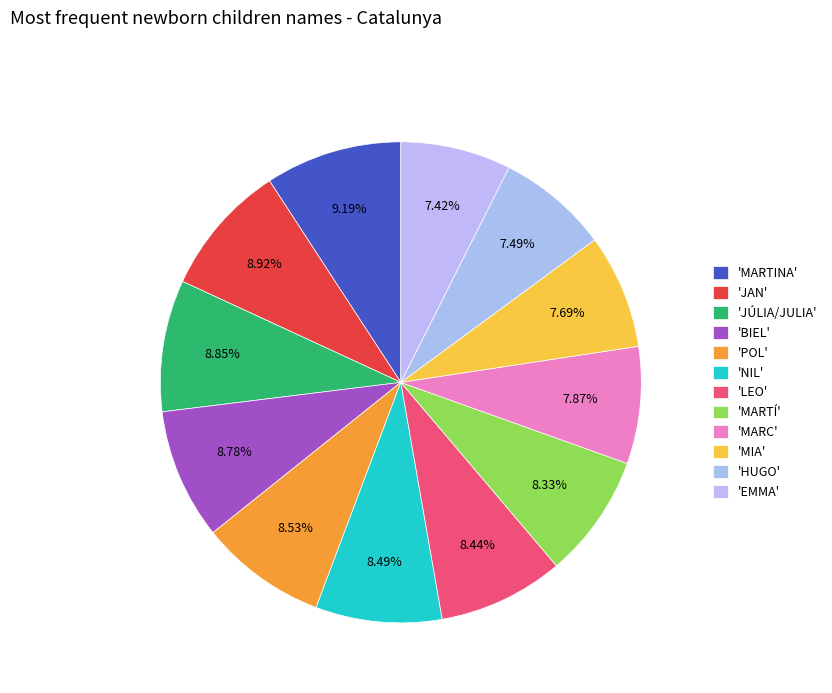

How many slices are in this pie chart?

12